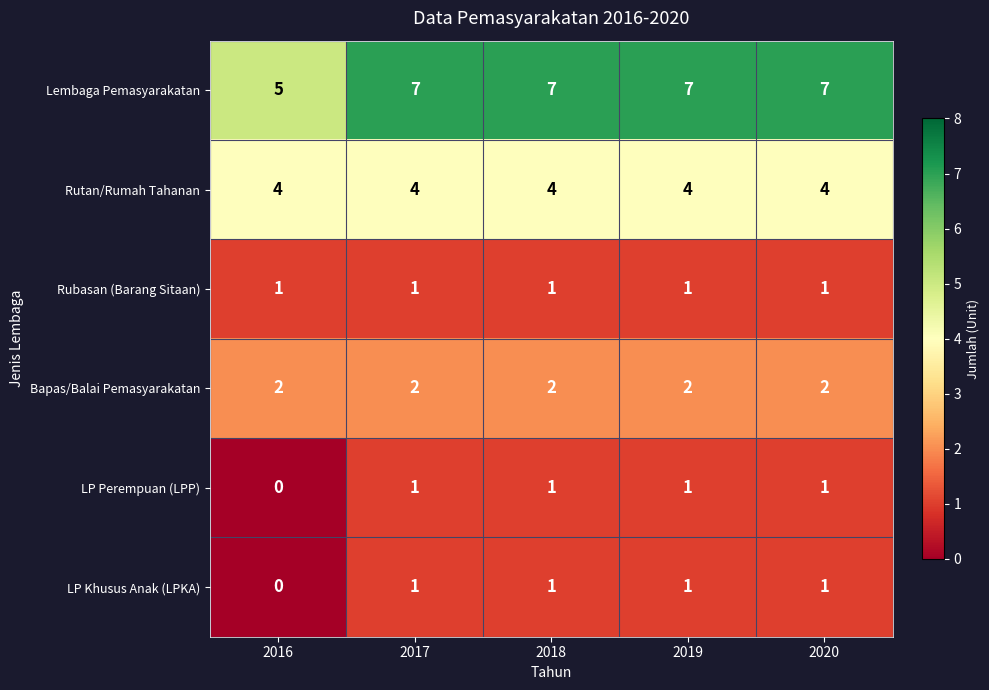

Read the Lembaga Pemasyarakatan value at 2017.

7